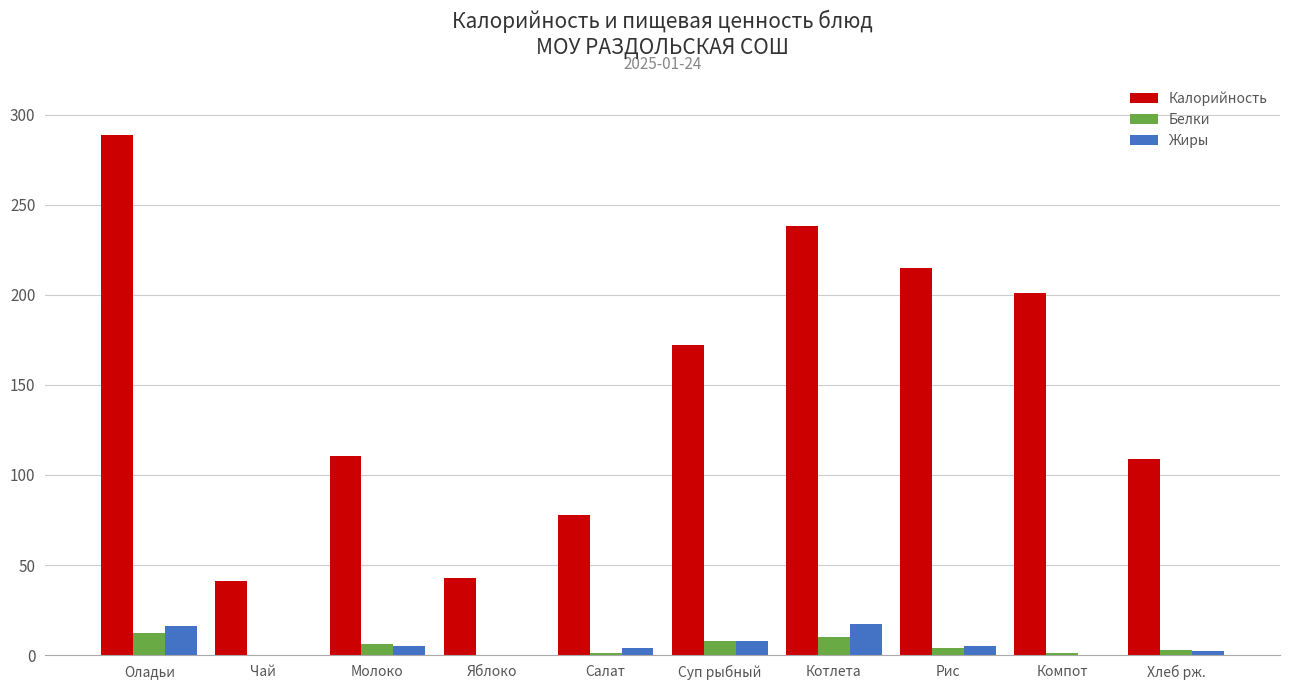

What is the maximum value for Жиры?

17.0